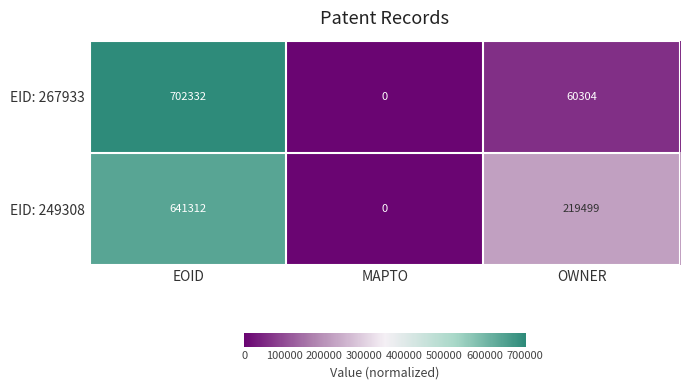

How many series are shown in this chart?

2